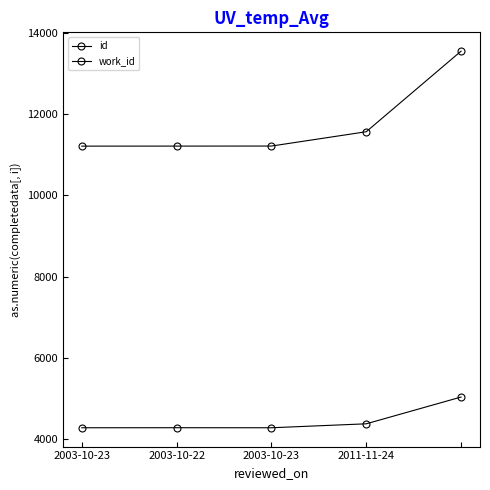

Which series has the largest total across all categories?

id